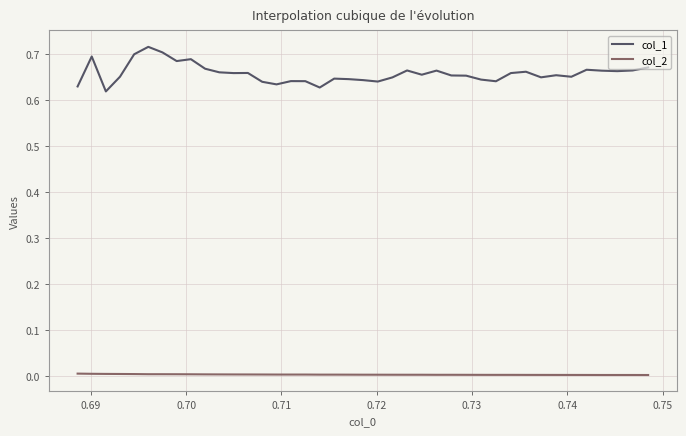

Which series has the largest total across all categories?

col_1